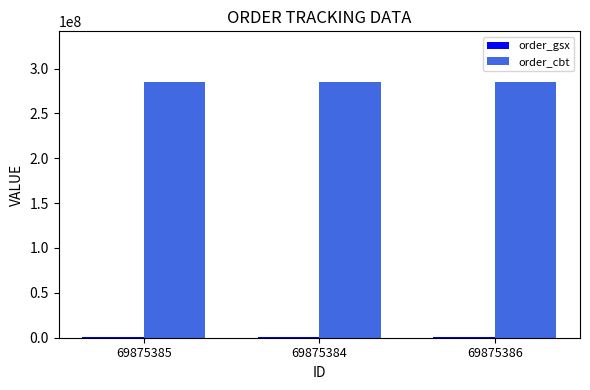

The value of order_cbt at 69875384 is 284558112. True or false?

True